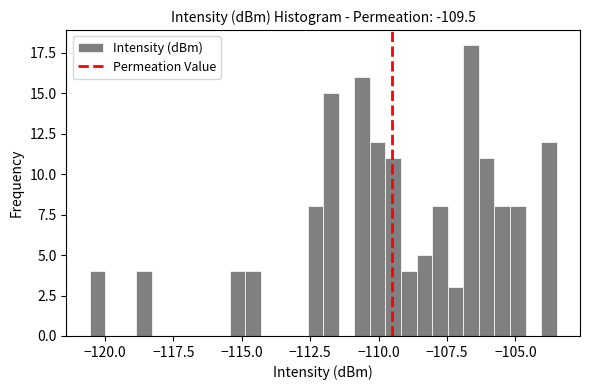

Around what value on the x-axis is the tallest bar? Give the approximate position of its centre, as read against the axis.

-106.5